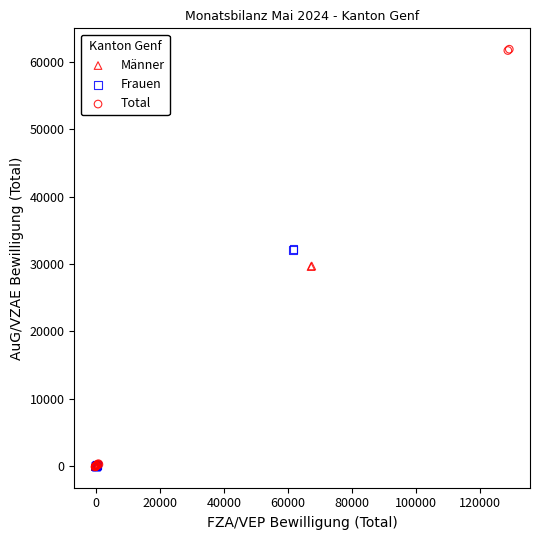

Which series has the widest spread of Y values?

Total